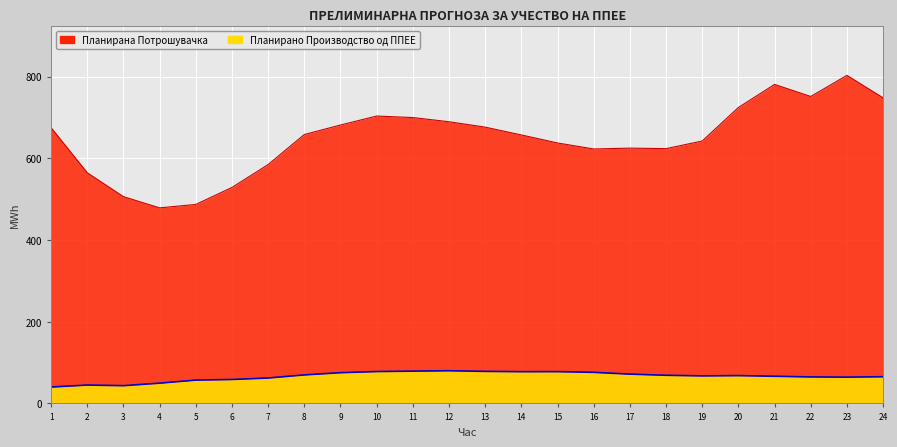

True or false: Планирана Потрошувачка and Планирано Производство од ППЕЕ intersect in this chart.

False